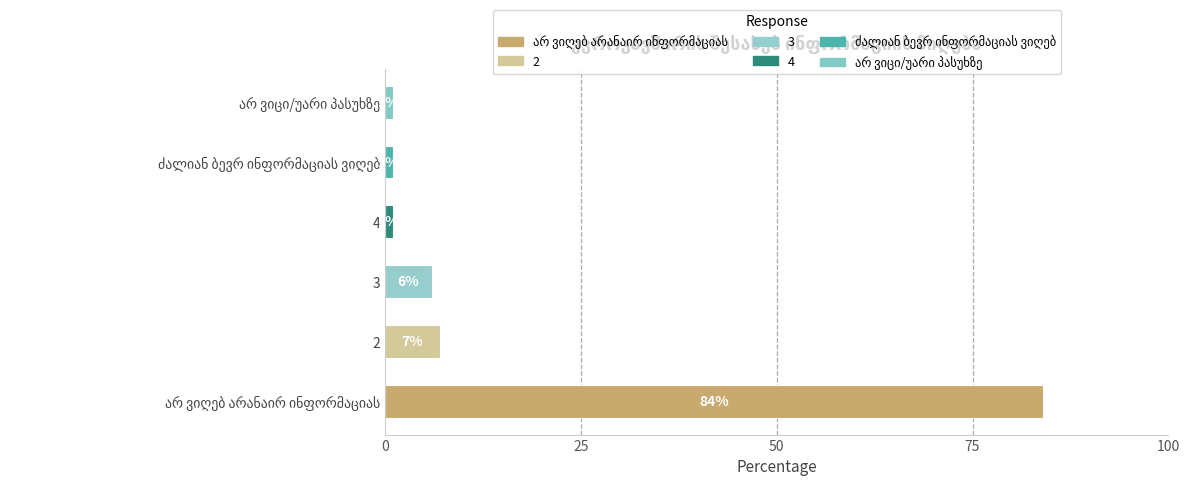

True or false: the data shows 6 at 3.

True